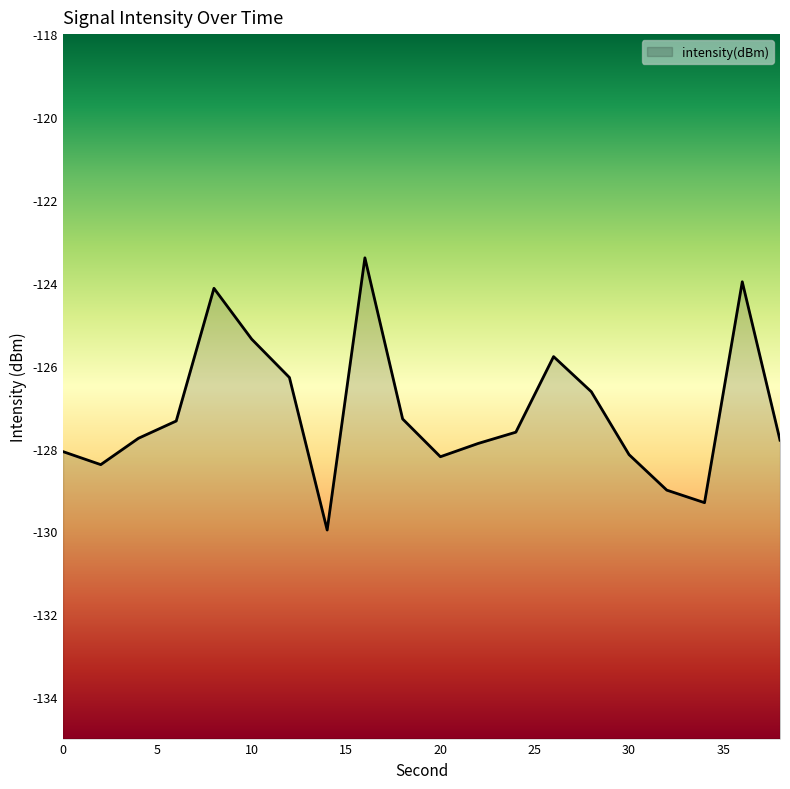

Does the chart display data point markers on the line(s)?

No